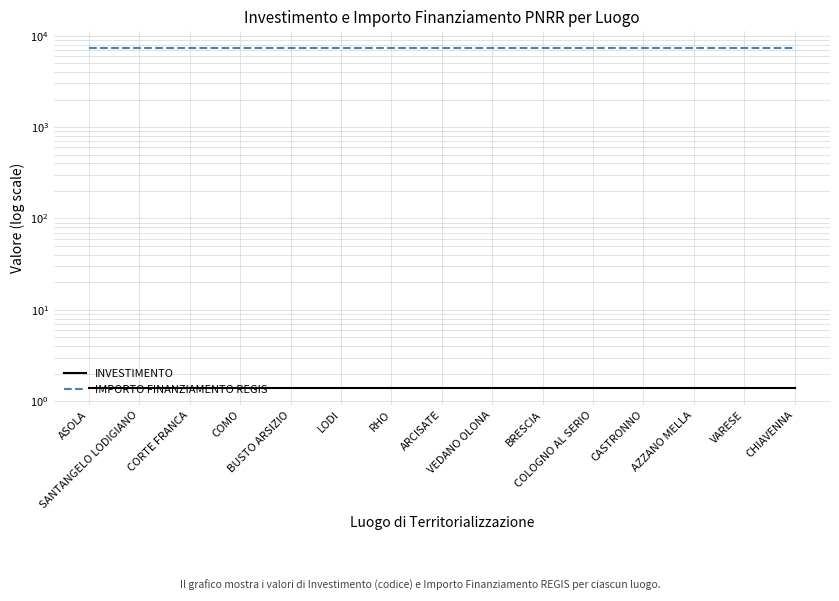

List the series in order of their peak value, highest first.

IMPORTO FINANZIAMENTO REGIS, INVESTIMENTO